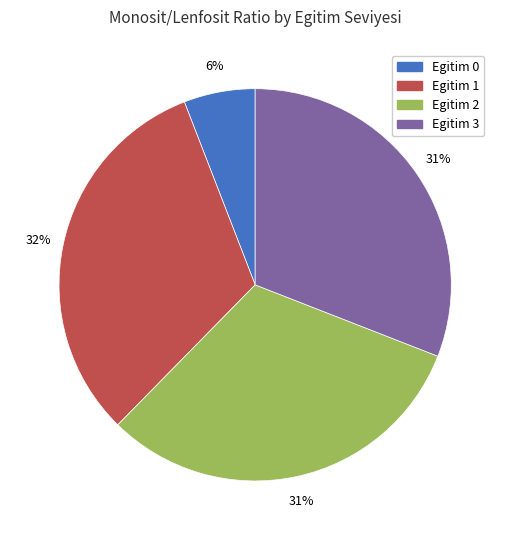

Does any single category account for the majority?

No